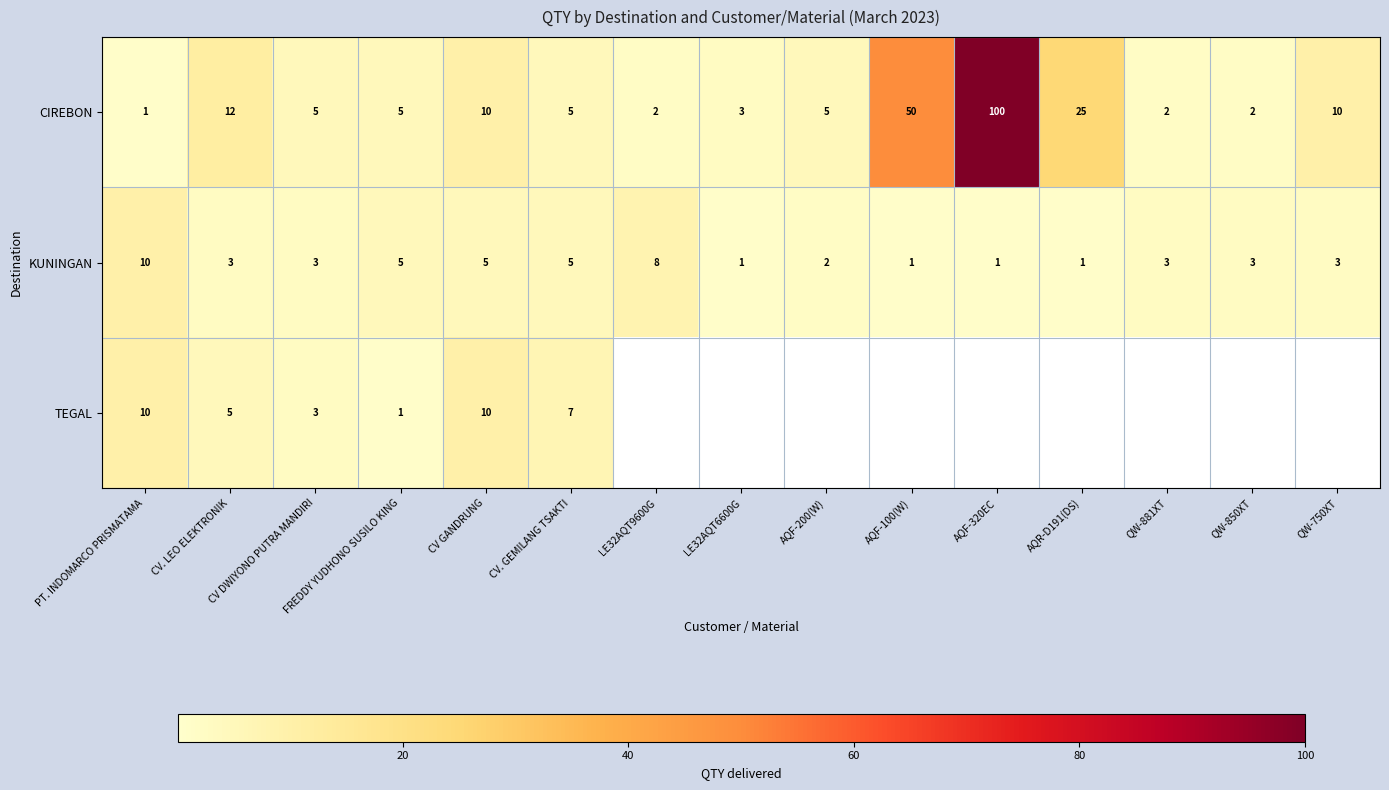

The KUNINGAN series shows 4 at QW-850XT. True or false?

False